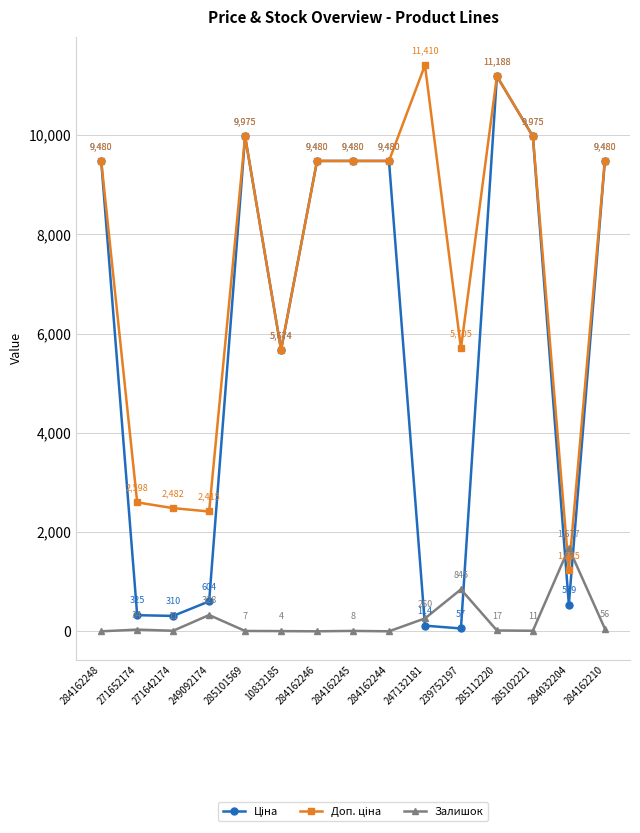

What is the label of the 11th point from the right?

285101569